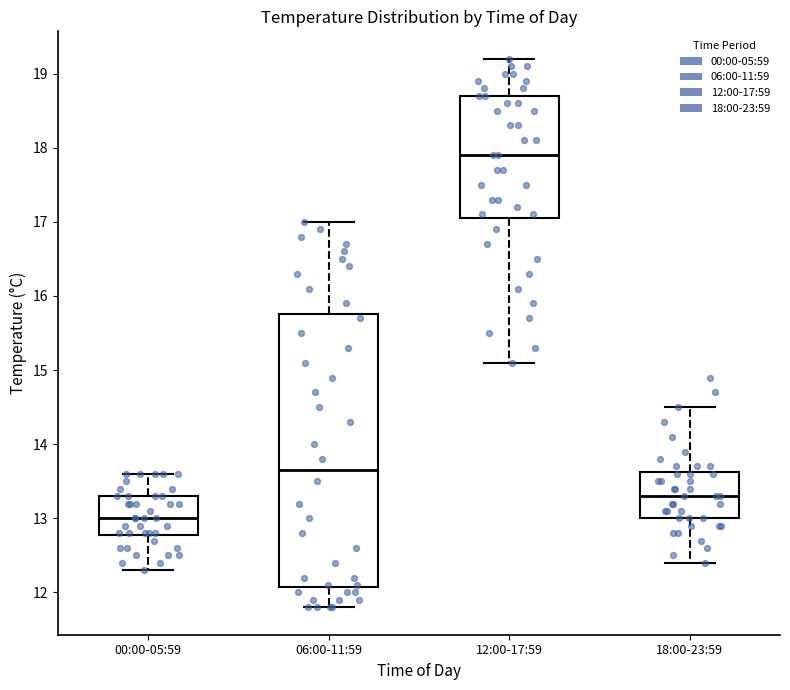

Which box is the tallest, from its lower edge to its upper edge?

06:00-11:59